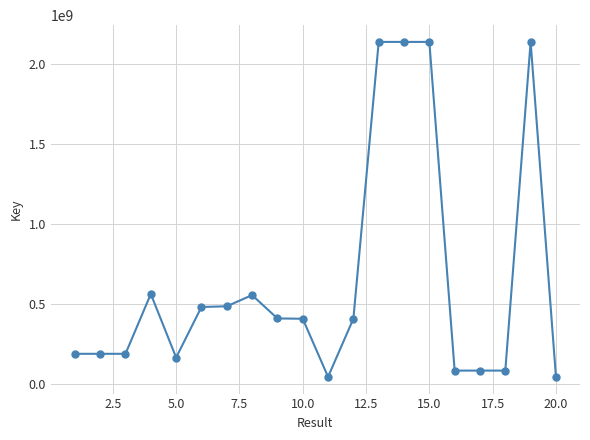

What is the maximum value shown in the chart?

2137687268